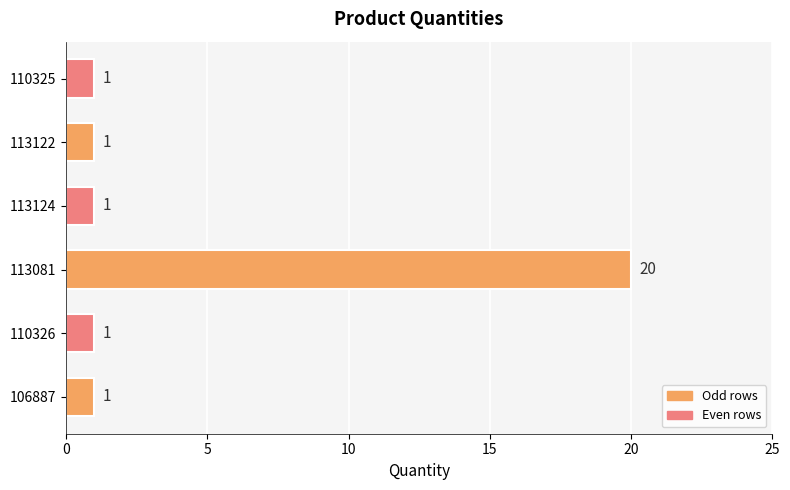

What is the greatest value displayed?

20